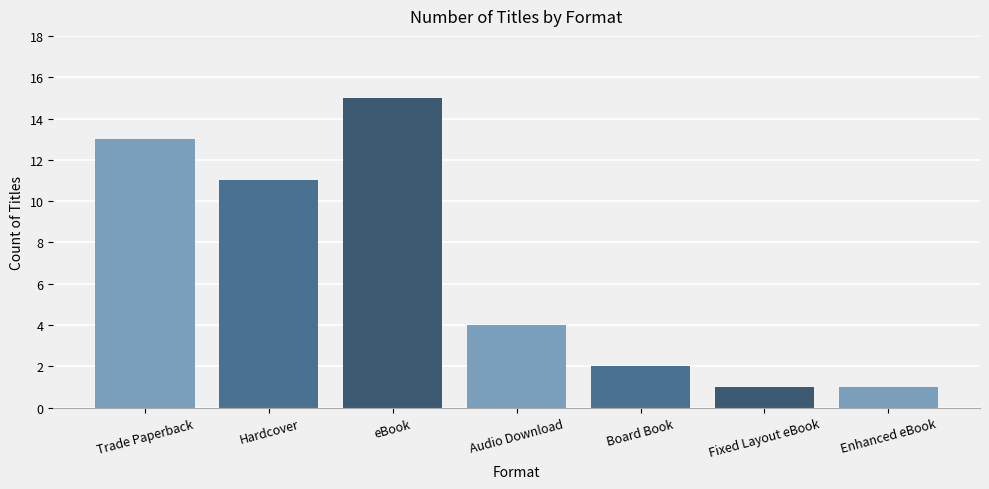

What is the minimum value shown in the chart?

1